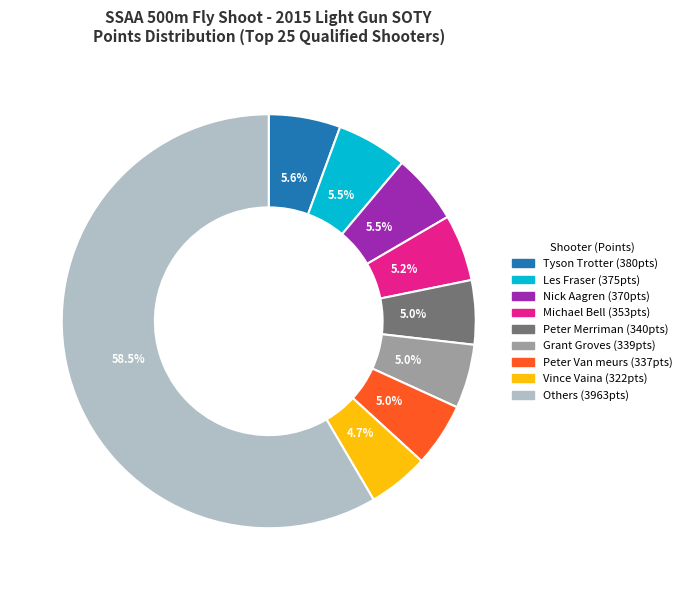

Is there any slice that represents more than half of the pie?

Yes